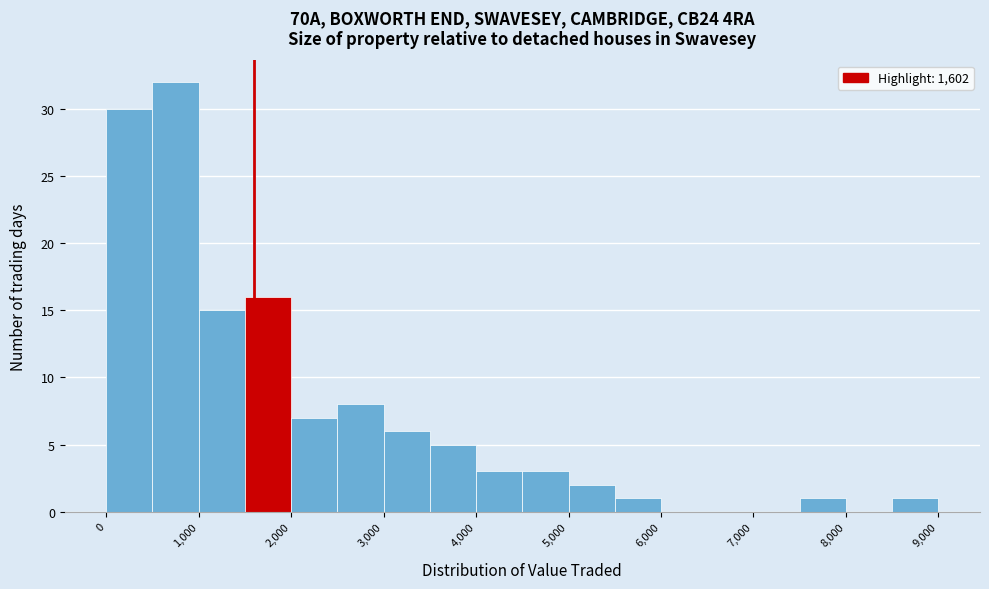

Reading left to right, list every bar in this chart as the range it spans on the x-axis followed by its height. The values are not printed on the chart, so give them approximately, as read against the axis.

0 to 500: 30
500 to 1000: 32
1000 to 1500: 15
1500 to 2000: 16
2000 to 2500: 7
2500 to 3000: 8
3000 to 3500: 6
3500 to 4000: 5
4000 to 4500: 3
4500 to 5000: 3
5000 to 5500: 2
5500 to 6000: 1
6000 to 6500: 0
6500 to 7000: 0
7000 to 7500: 0
7500 to 8000: 1
8000 to 8500: 0
8500 to 9000: 1